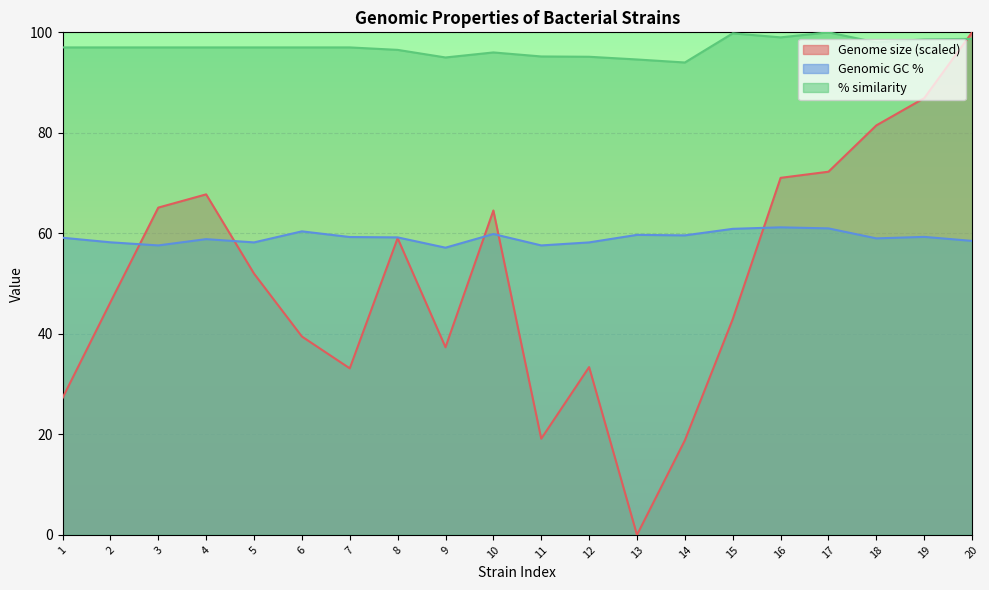

Which label corresponds to the largest value in the chart?

20